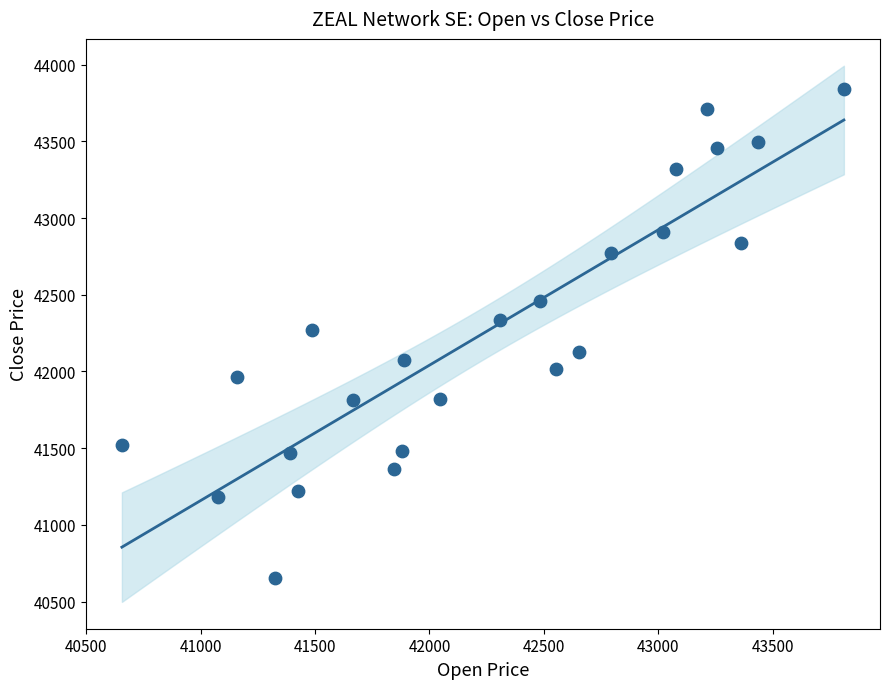

What is the range of Y values (max minus min)?

3185